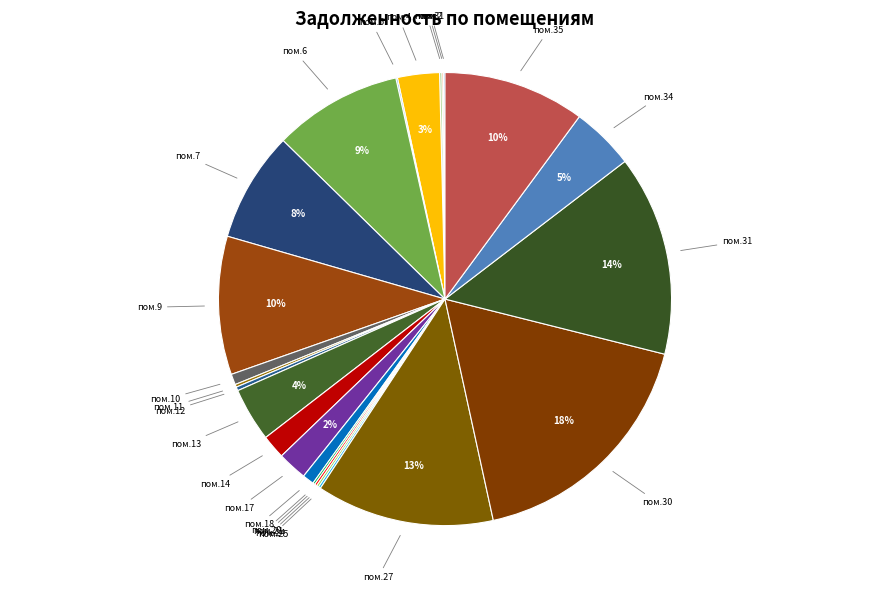

The пом.9 slice represents 1% of the pie. True or false?

False